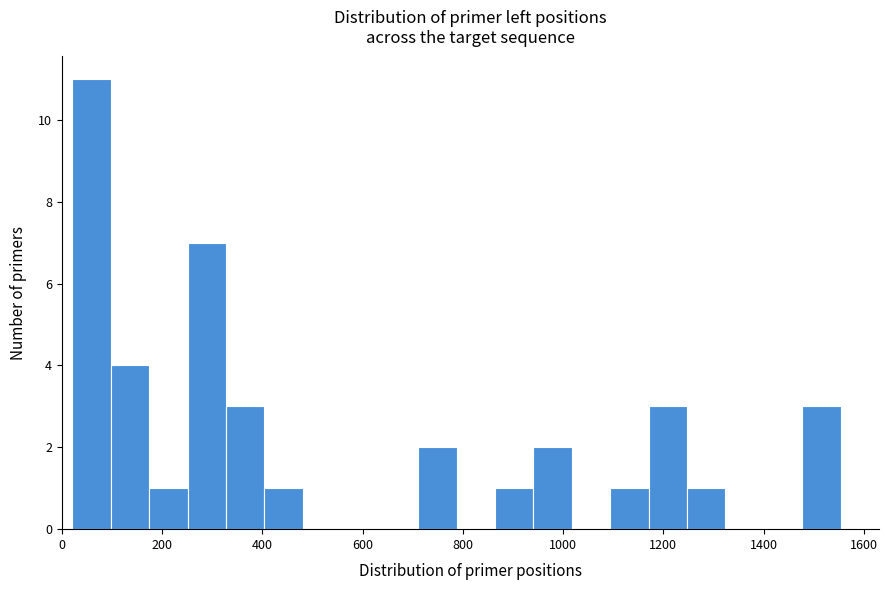

Around what value on the x-axis is the tallest bar? Give the approximate position of its centre, as read against the axis.

60